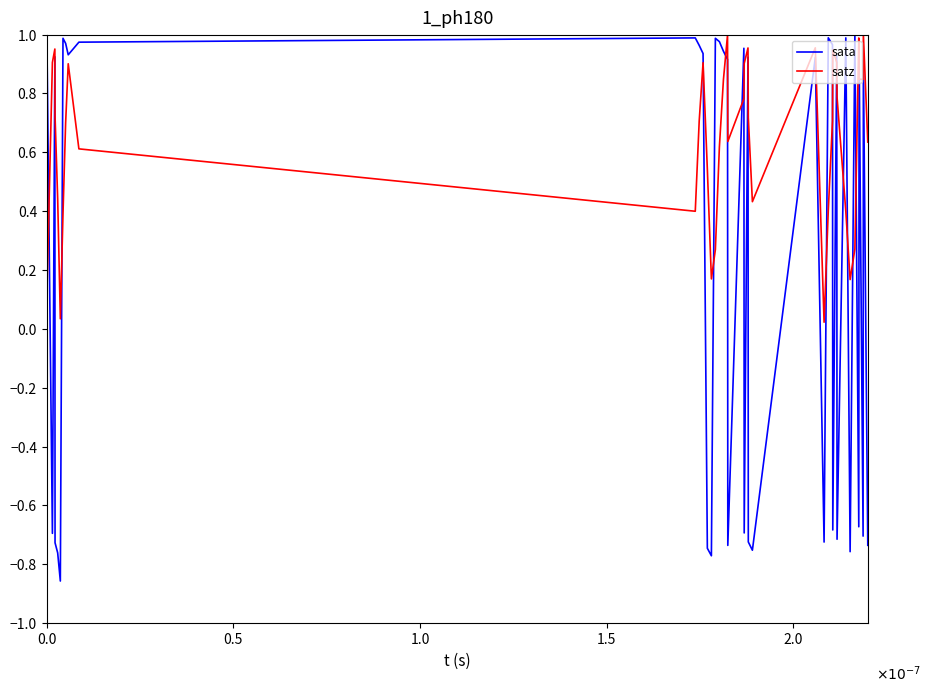

Rank the series by their average value, from highest to lowest.

satz, sata